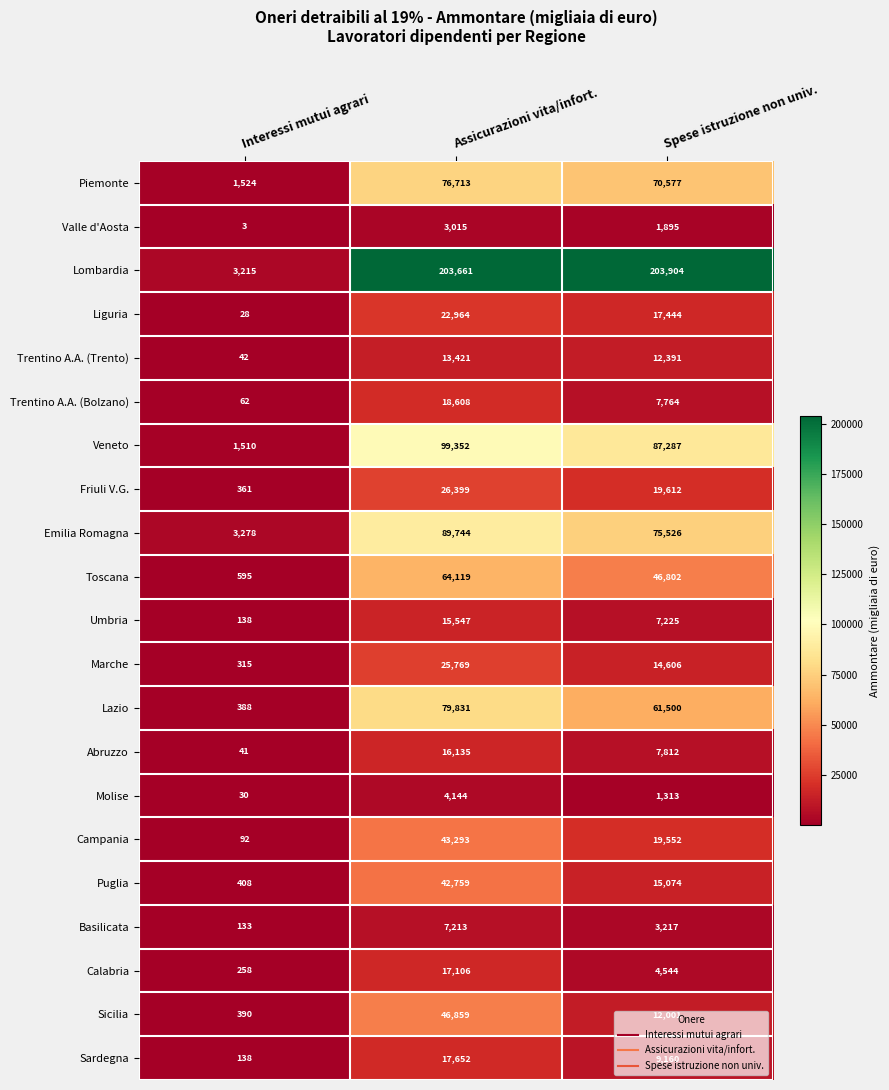

At Assicurazioni vita/infort., list the series in order from smallest to largest.

Valle d'Aosta, Molise, Basilicata, Trentino A.A. (Trento), Umbria, Abruzzo, Calabria, Sardegna, Trentino A.A. (Bolzano), Liguria, Marche, Friuli V.G., Puglia, Campania, Sicilia, Toscana, Piemonte, Lazio, Emilia Romagna, Veneto, Lombardia